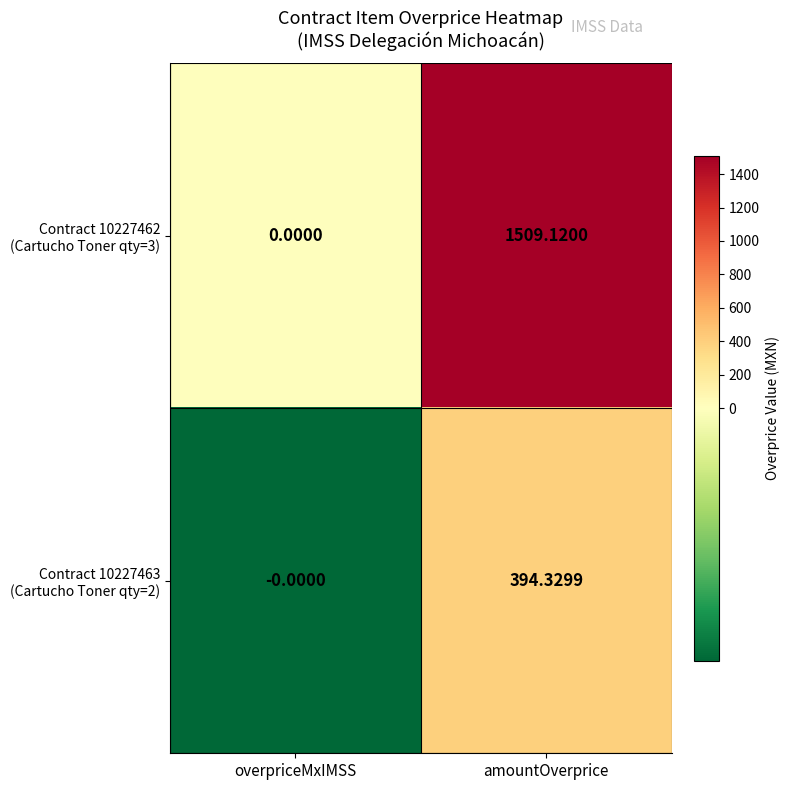

Which category has the lowest value across all series?

overpriceMxIMSS